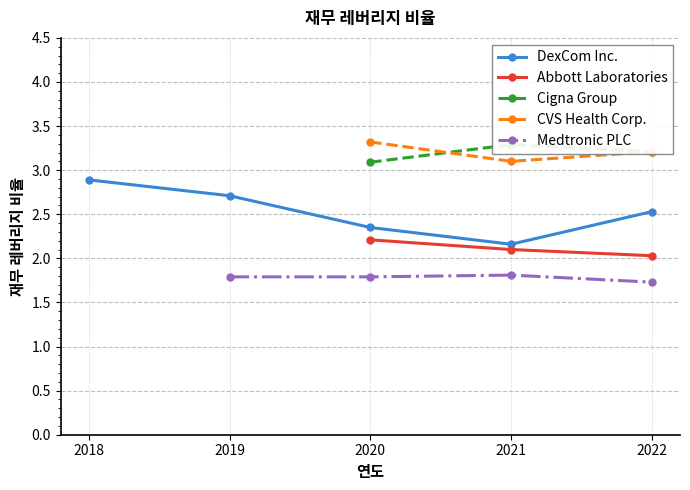

What is the value of the Medtronic PLC point at the 2nd from the left?

1.8